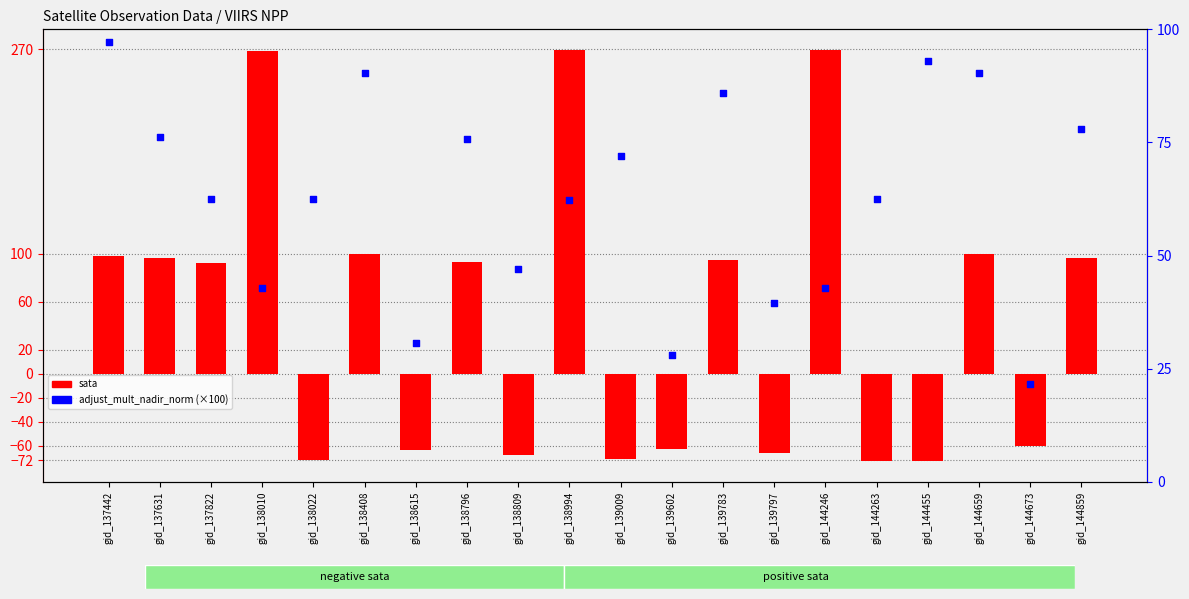

Which series reaches the minimum Y coordinate?

sata